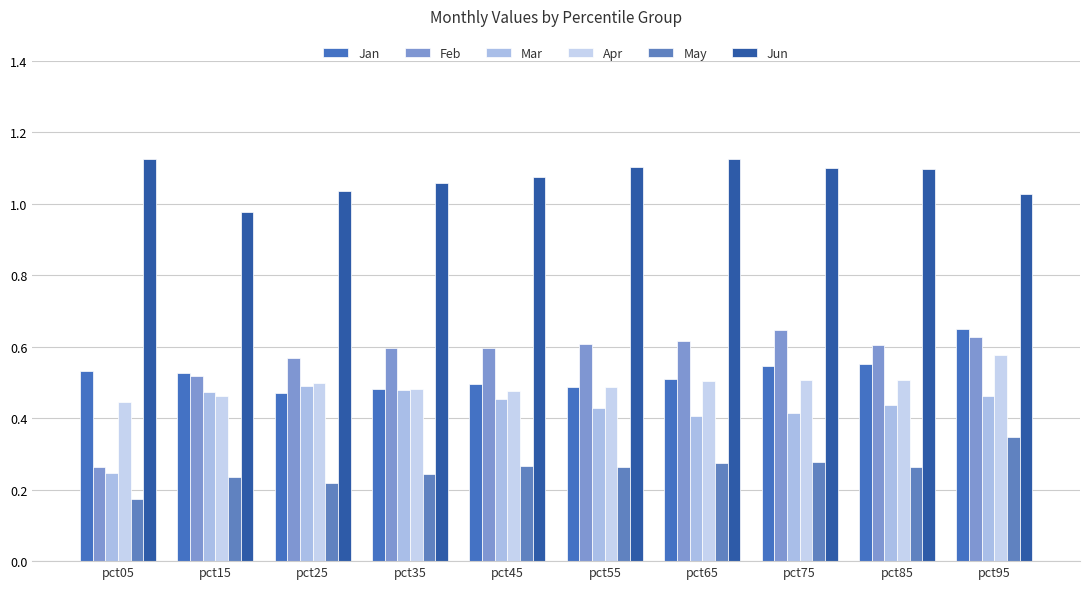

At which category is the sum across all series the highest?

pct95